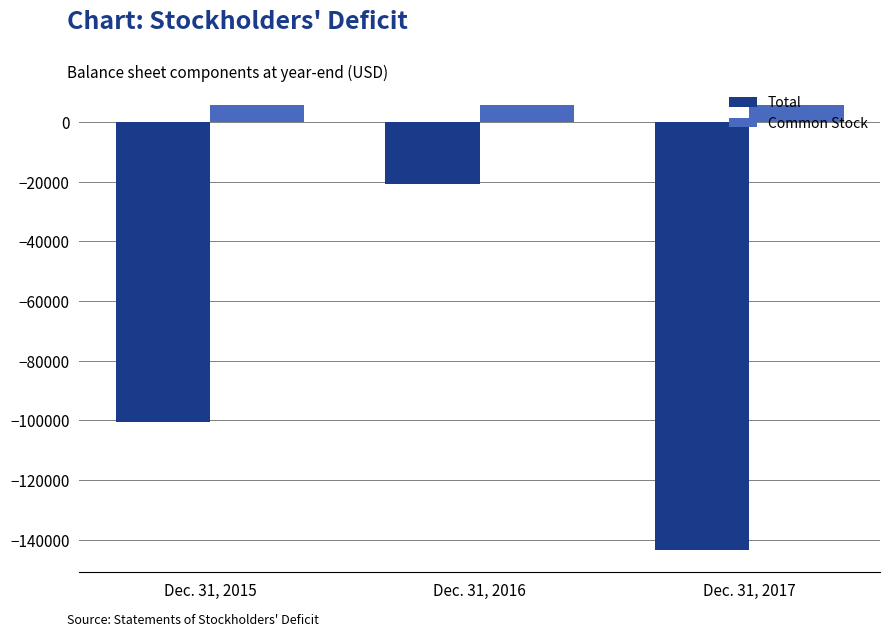

Which series changed the most between Dec. 31, 2015 and Dec. 31, 2017?

Total